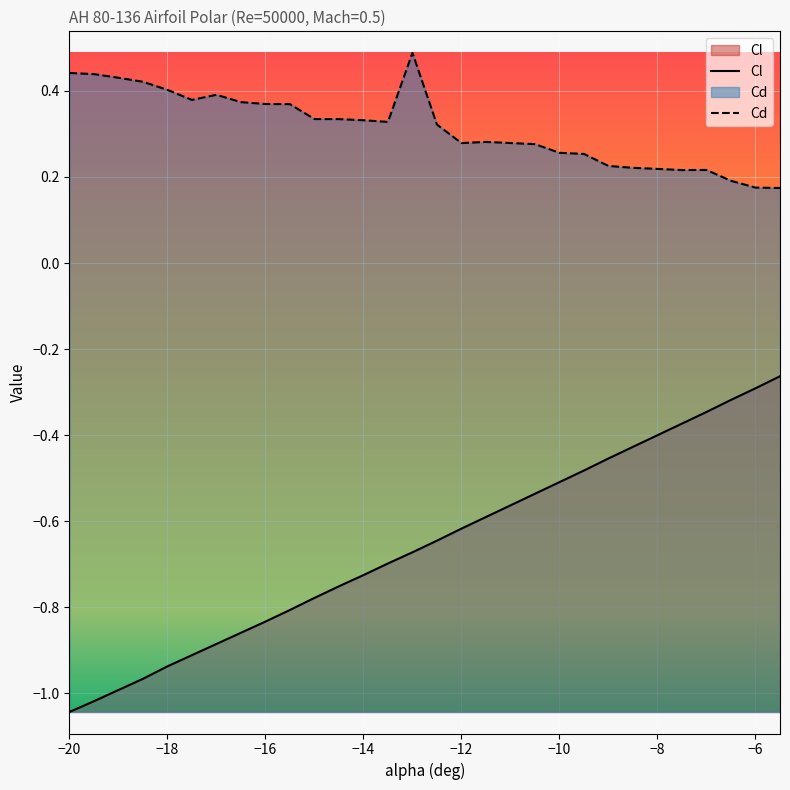

Reading left to right, list all the values displayed in this chart.

Cl: -1.0	-1.0	-1.0	-1.0	-0.9	-0.9	-0.9	-0.9	-0.8	-0.8	-0.8	-0.8	-0.7	-0.7	-0.7	-0.6	-0.6	-0.6	-0.6	-0.5	-0.5	-0.5	-0.5	-0.4	-0.4	-0.4	-0.3	-0.3	-0.3	-0.3
Cd: 0.4	0.4	0.4	0.4	0.4	0.4	0.4	0.4	0.4	0.4	0.3	0.3	0.3	0.3	0.5	0.3	0.3	0.3	0.3	0.3	0.3	0.3	0.2	0.2	0.2	0.2	0.2	0.2	0.2	0.2